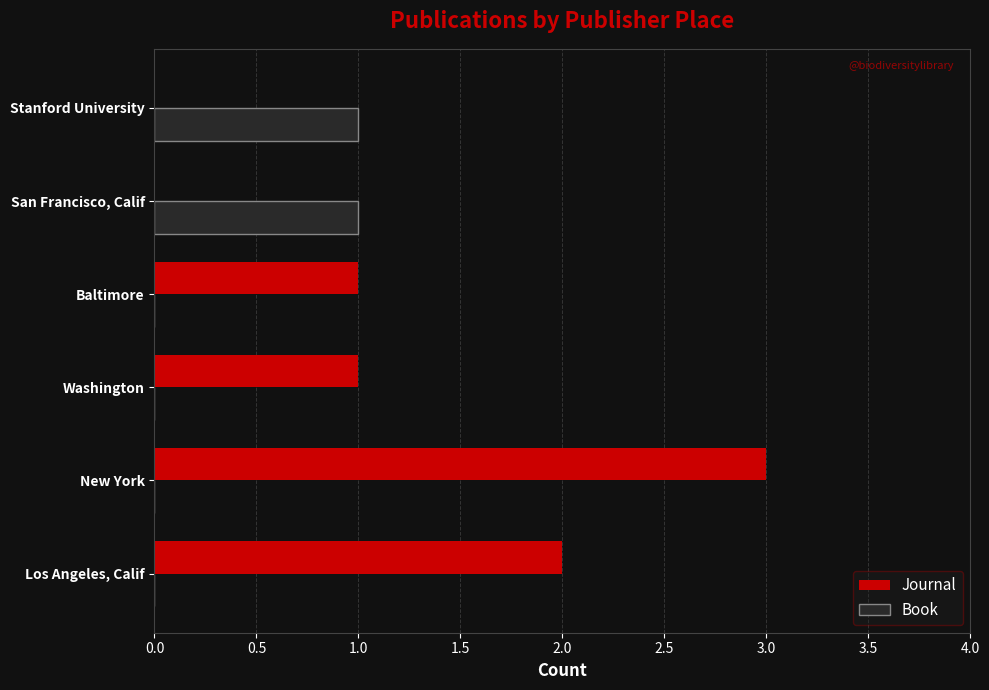

What is the sum of all Journal values?

7